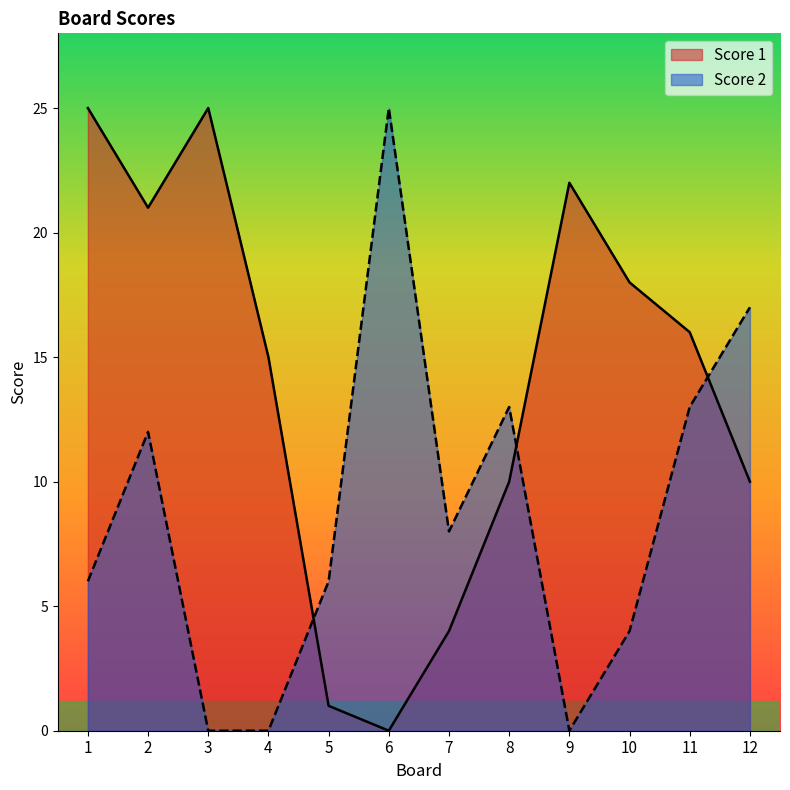

At which label does Score 1 reach its minimum?

6